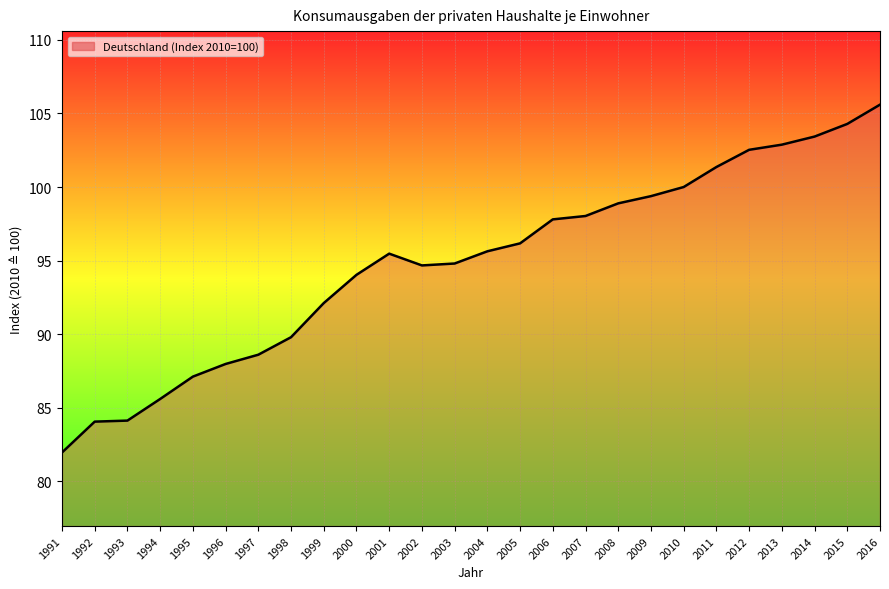

Approximately how many times larger is the value at 2005 compared to 2015?

0.9